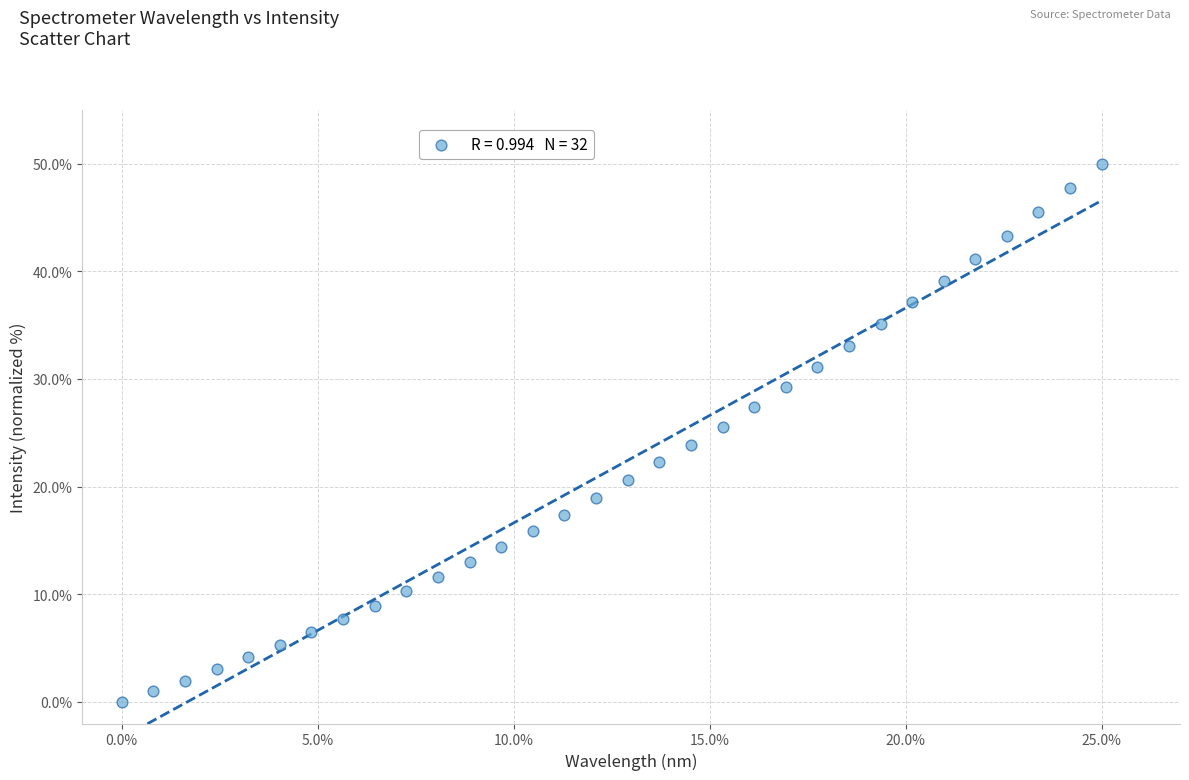

What is the range of X values (max minus min)?

25.0